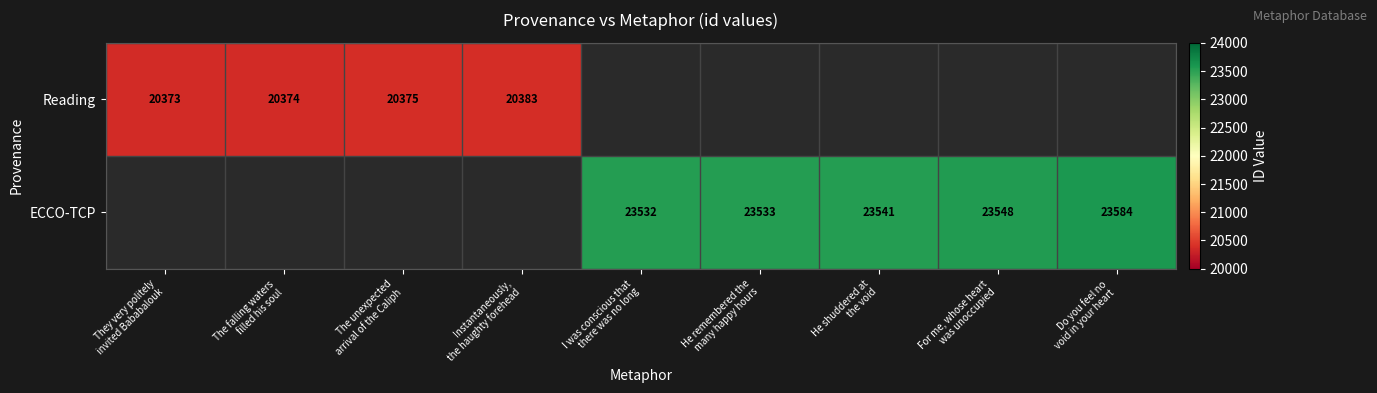

True or false: Reading has a value of 12659.9 at The unexpected arrival of the Caliph.

False